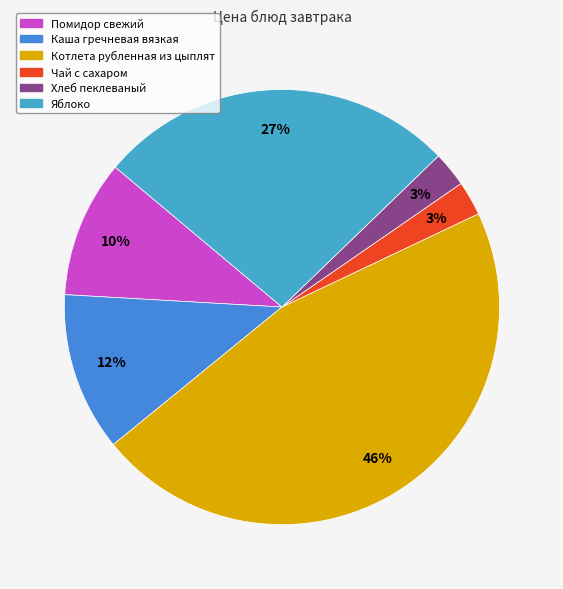

How many slices are in this pie chart?

6